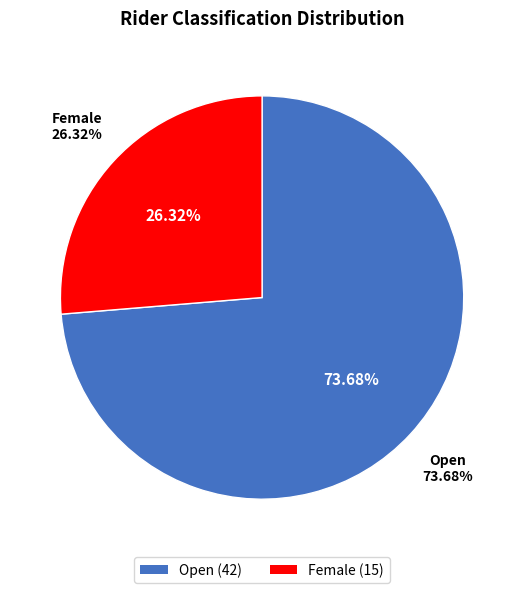

To the nearest percent, what is the average slice percentage?

50%